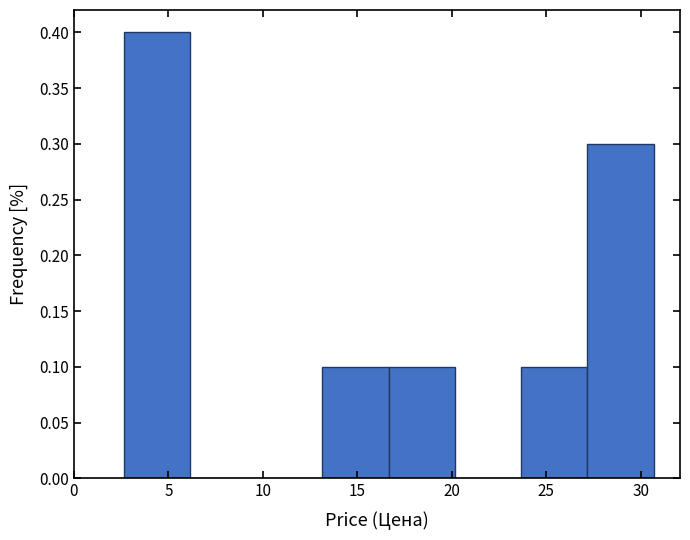

What is the height of the bar covering 13.0 to 16.5 on the x-axis? Neither the bar edges nor the heights are printed on the chart, so give them approximately, as read against the axes.

0.1